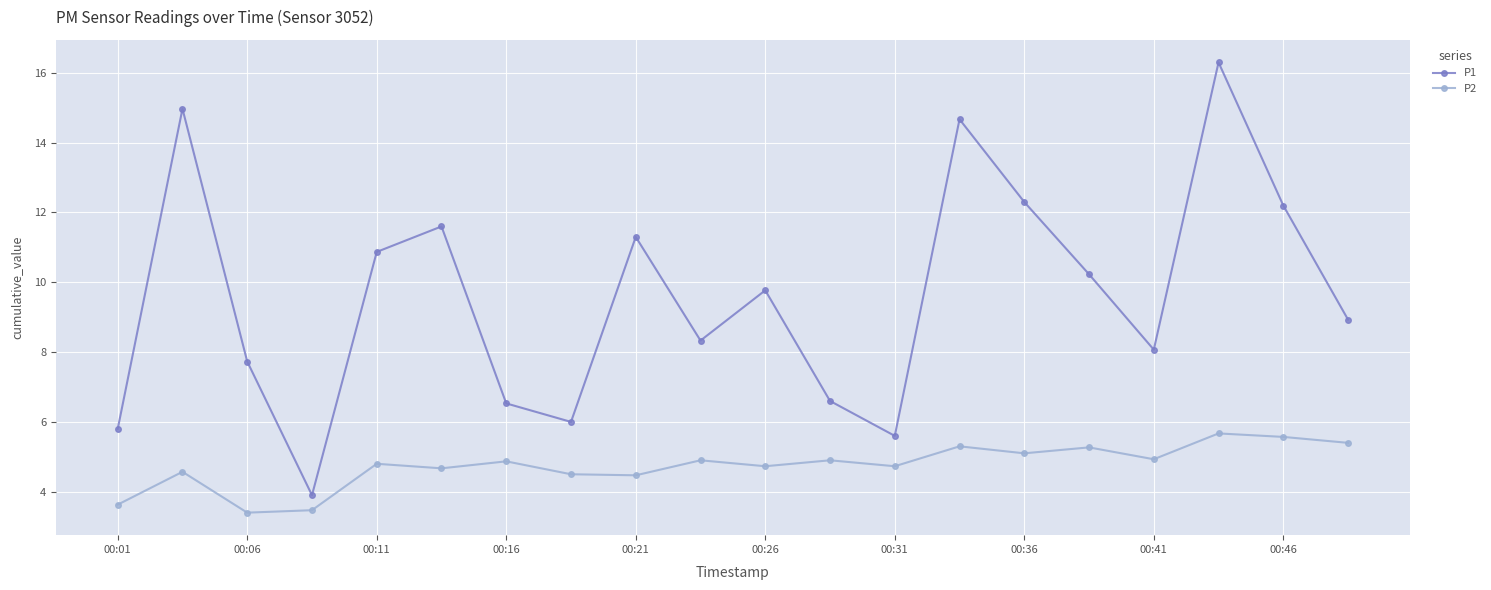

List the series in order of their peak value, highest first.

P1, P2